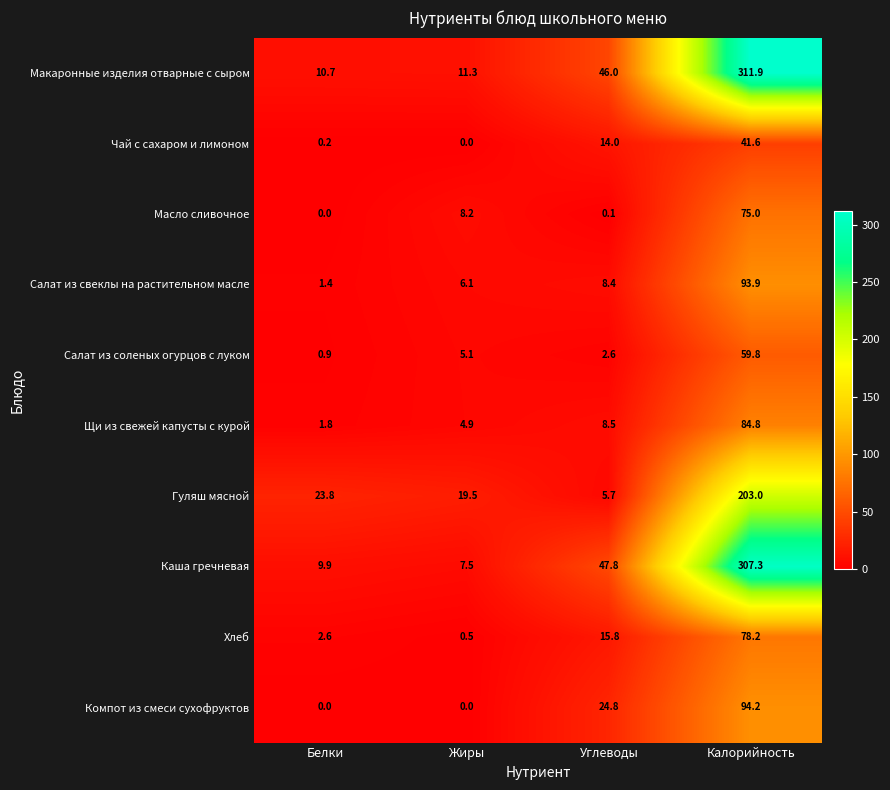

Which series has the largest total across all categories?

Макаронные изделия отварные с сыром